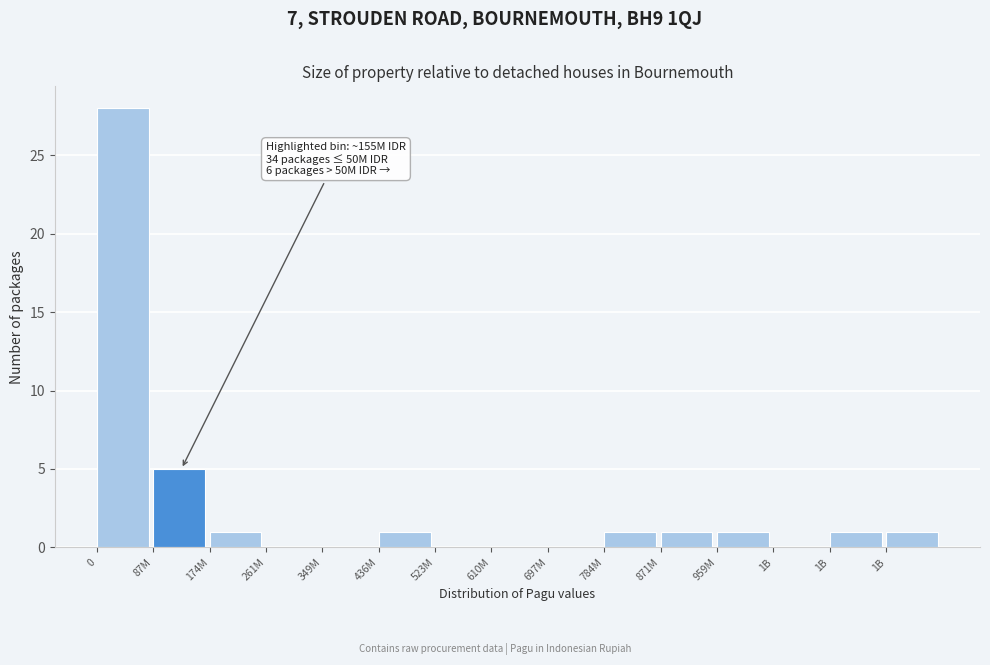

Count the number of categories in the chart.

15